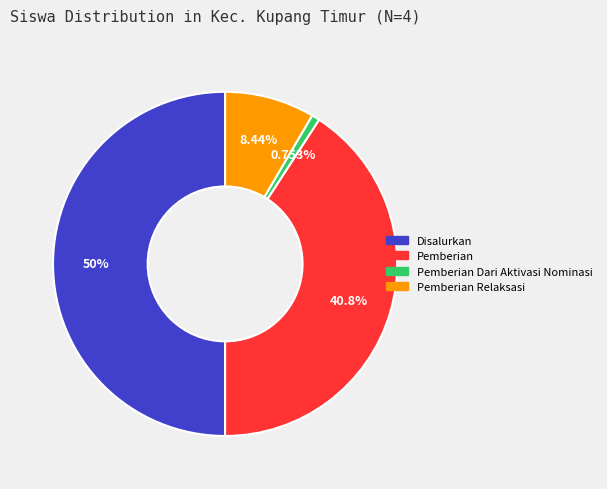

Combined, do Pemberian Relaksasi and Pemberian Dari Aktivasi Nominasi account for over 50%?

No